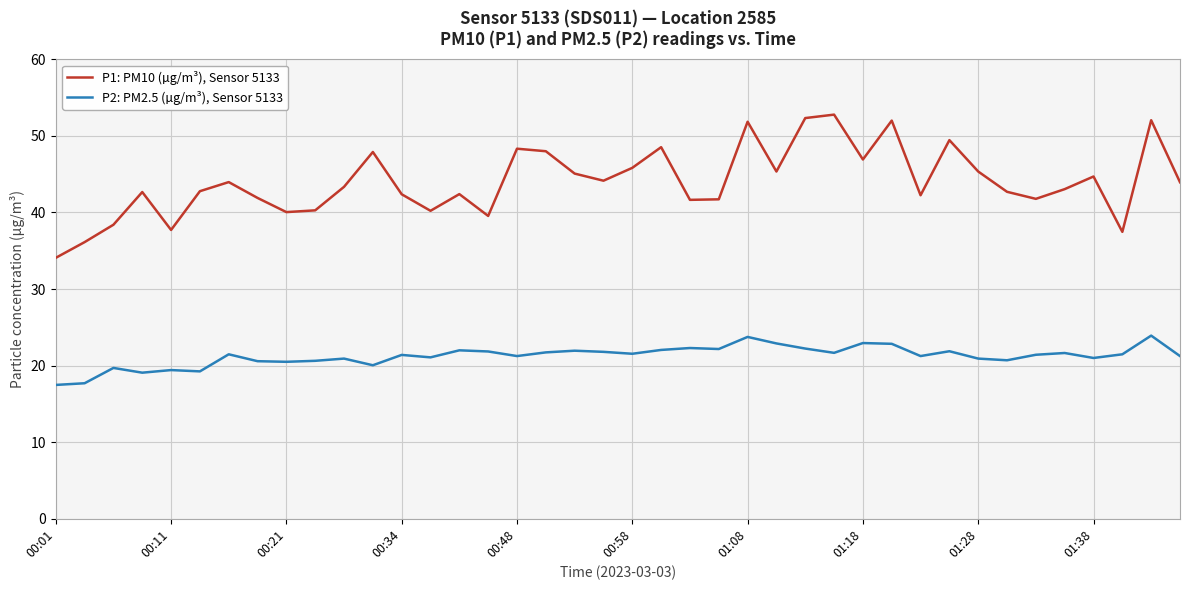

Which series has the largest total across all categories?

P1: PM10 (µg/m³), Sensor 5133